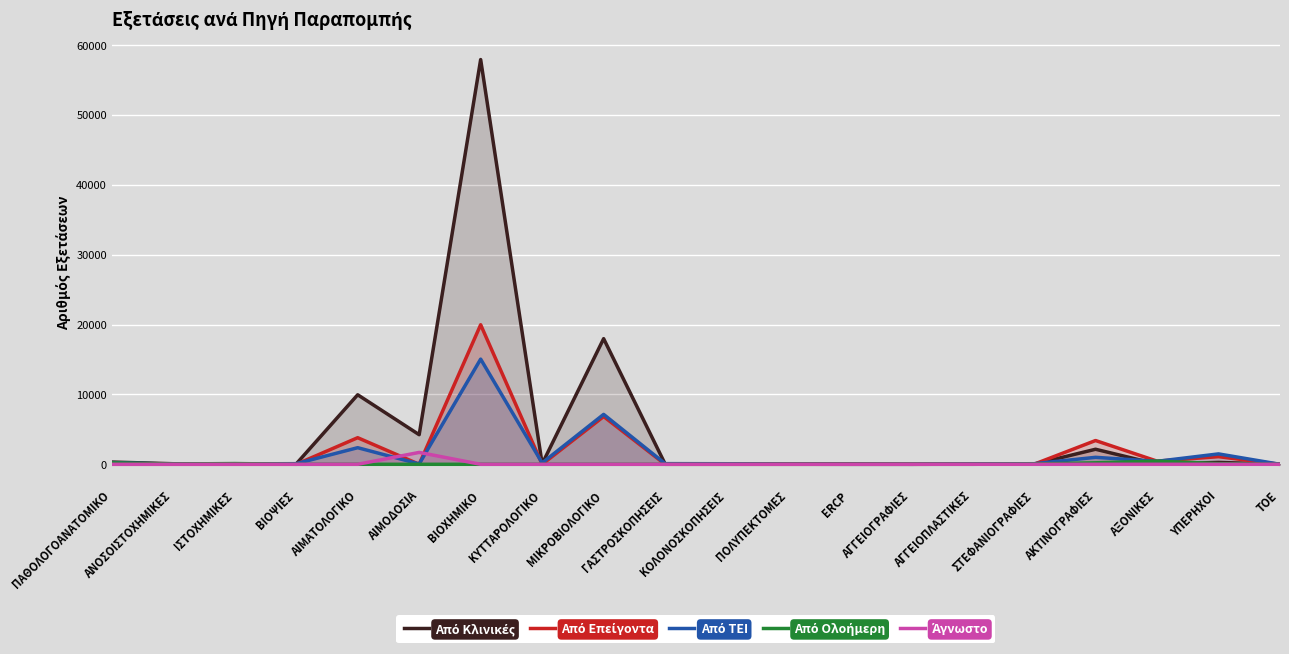

What is the minimum value for Από Κλινικές?

2